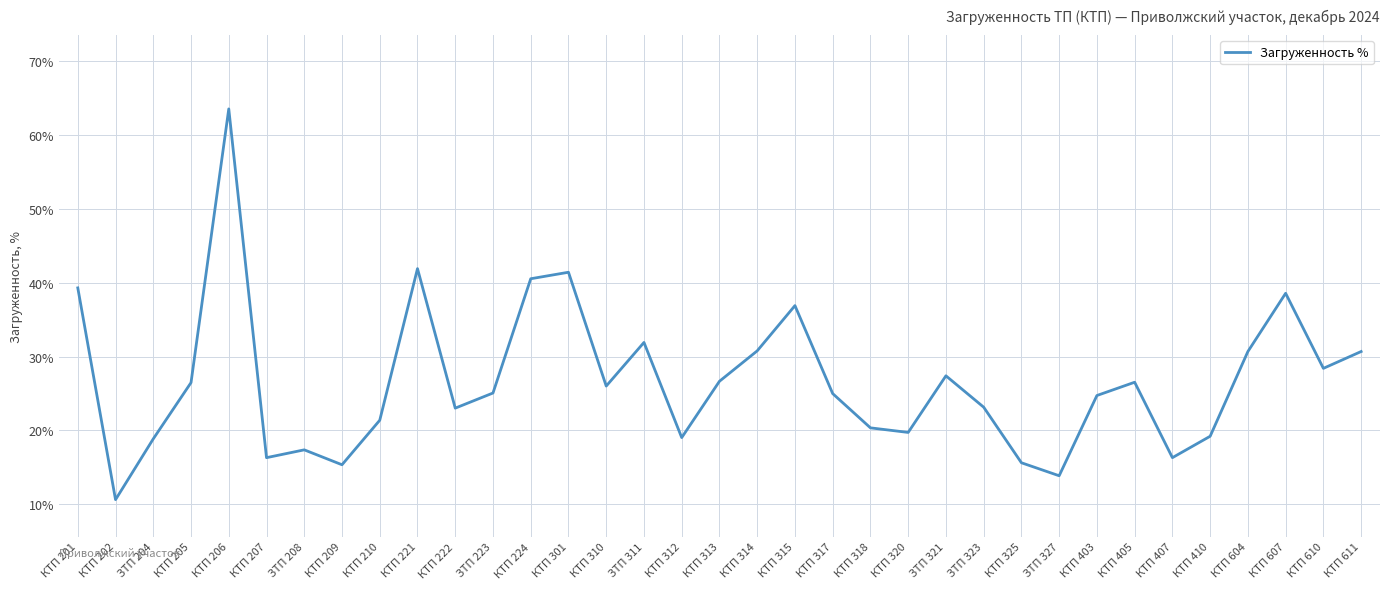

Read the value at КТП 403.

24.7